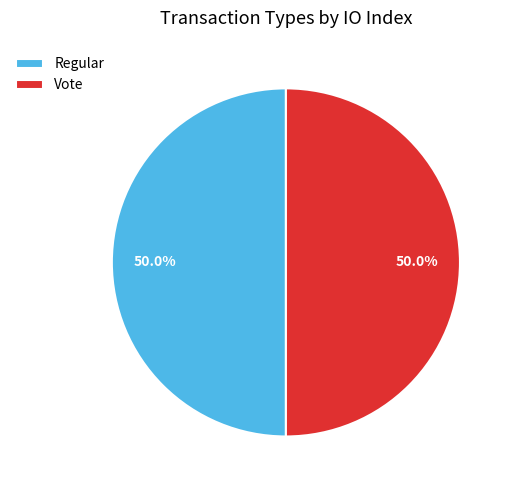

Approximately how many times larger is the value at Vote compared to Regular?

1.0